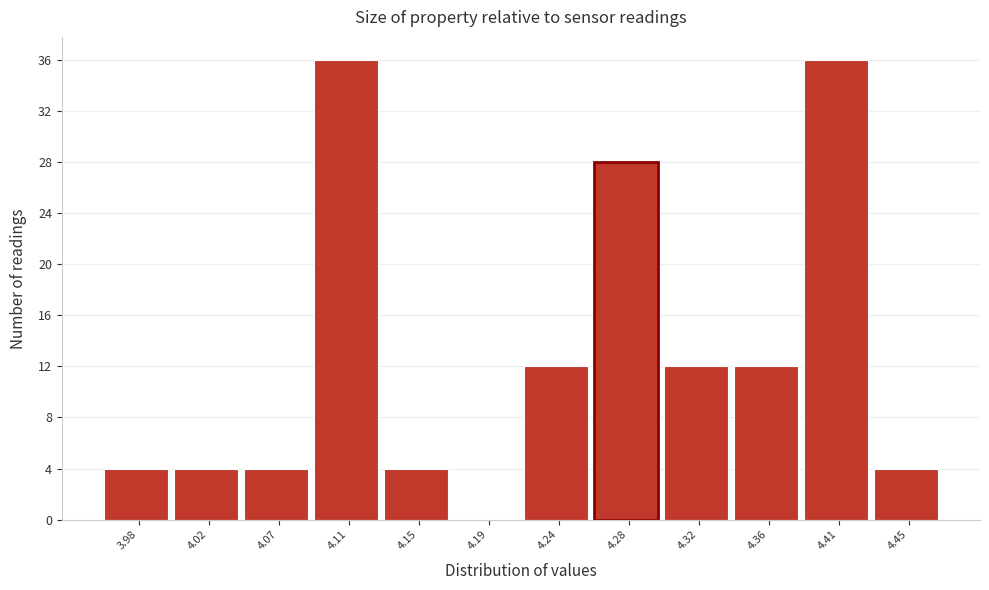

Reading left to right, what are all the values shown in this chart?

3.98=4	4.02=4	4.07=4	4.11=36	4.15=4	4.19=0	4.24=12	4.28=28	4.32=12	4.36=12	4.41=36	4.45=4